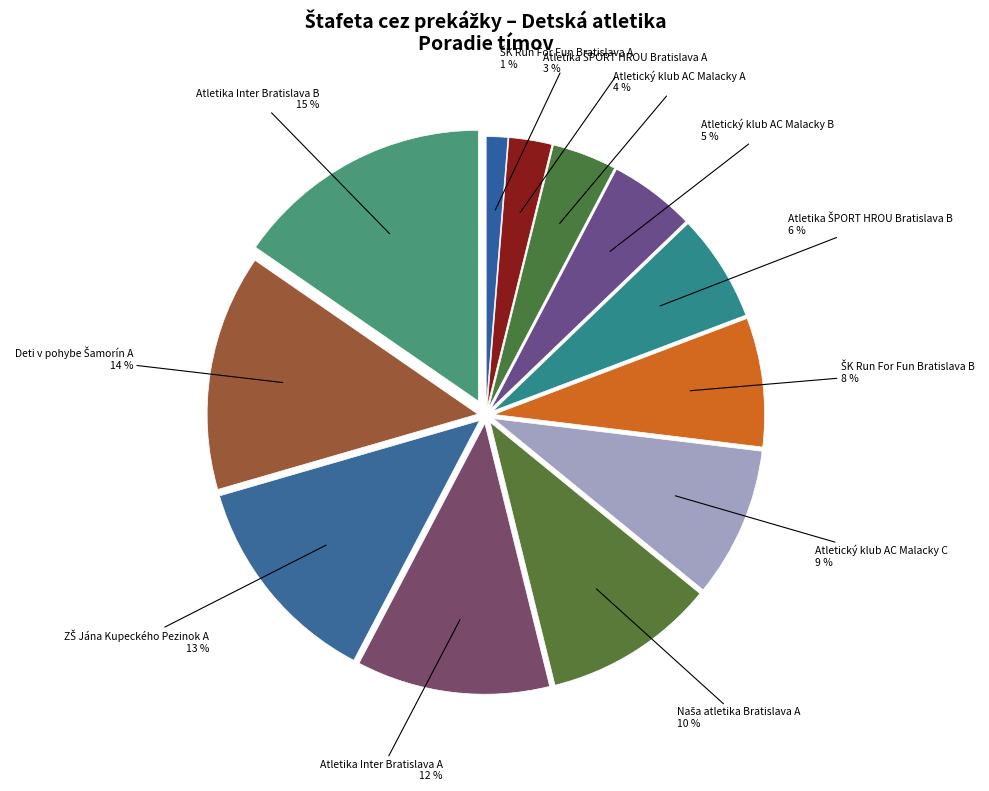

Is there any slice that represents more than half of the pie?

No